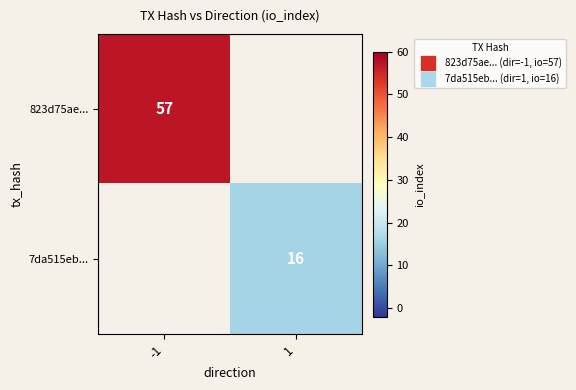

At how many categories does at least one series exceed 31?

1